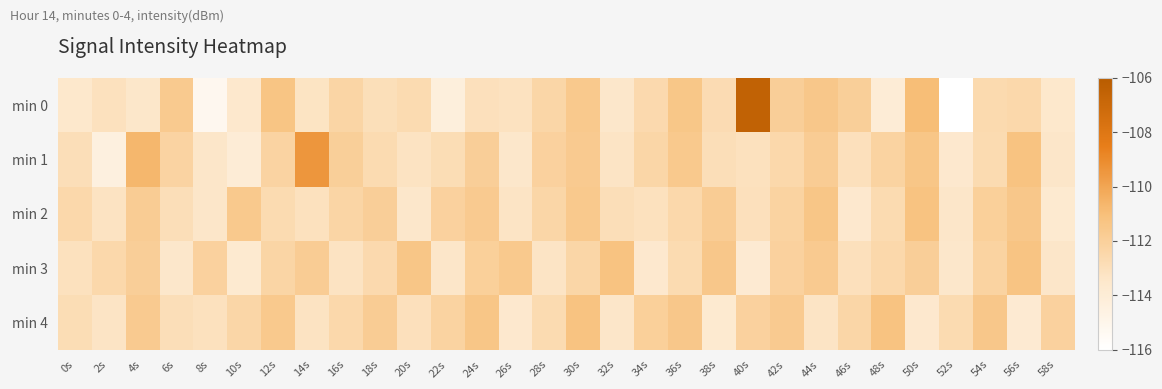

Reading left to right, extract all data points from this chart.

min 0: 0s=-113.5	2s=-113.1	4s=-113.4	6s=-111.7	8s=-115.2	10s=-113.6	12s=-111.3	14s=-113.2	16s=-112.3	18s=-112.9	20s=-112.7	22s=-114.3	24s=-113.0	26s=-113.1	28s=-112.4	30s=-111.6	32s=-113.5	34s=-112.6	36s=-111.4	38s=-112.7	40s=-106.5	42s=-111.9	44s=-111.5	46s=-112.0	48s=-114.0	50s=-111.0	52s=-116.0	54s=-112.6	56s=-112.5	58s=-113.5
min 1: 0s=-112.9	2s=-114.4	4s=-110.7	6s=-112.2	8s=-113.4	10s=-114.0	12s=-112.2	14s=-109.4	16s=-111.9	18s=-112.7	20s=-113.2	22s=-112.8	24s=-111.9	26s=-113.5	28s=-112.1	30s=-111.7	32s=-113.3	34s=-112.4	36s=-111.6	38s=-112.9	40s=-113.1	42s=-112.5	44s=-111.8	46s=-113.0	48s=-112.2	50s=-111.4	52s=-113.6	54s=-112.7	56s=-111.2	58s=-113.4
min 2: 0s=-112.5	2s=-113.2	4s=-111.8	6s=-112.9	8s=-113.4	10s=-111.6	12s=-112.7	14s=-113.1	16s=-112.3	18s=-111.9	20s=-113.5	22s=-112.1	24s=-111.7	26s=-113.3	28s=-112.4	30s=-111.6	32s=-112.9	34s=-113.1	36s=-112.5	38s=-111.8	40s=-113.0	42s=-112.2	44s=-111.4	46s=-113.6	48s=-112.7	50s=-111.2	52s=-113.4	54s=-112.0	56s=-111.5	58s=-113.7
min 3: 0s=-113.1	2s=-112.5	4s=-111.9	6s=-113.5	8s=-112.1	10s=-113.7	12s=-112.3	14s=-111.8	16s=-113.2	18s=-112.6	20s=-111.4	22s=-113.4	24s=-112.0	26s=-111.6	28s=-113.3	30s=-112.4	32s=-111.2	34s=-113.6	36s=-112.7	38s=-111.5	40s=-113.8	42s=-112.1	44s=-111.7	46s=-113.0	48s=-112.5	50s=-111.9	52s=-113.5	54s=-112.2	56s=-111.3	58s=-113.4
min 4: 0s=-112.8	2s=-113.3	4s=-111.7	6s=-112.9	8s=-113.1	10s=-112.4	12s=-111.6	14s=-113.2	16s=-112.5	18s=-111.8	20s=-113.0	22s=-112.2	24s=-111.4	26s=-113.6	28s=-112.7	30s=-111.2	32s=-113.4	34s=-112.0	36s=-111.5	38s=-113.7	40s=-112.1	42s=-111.7	44s=-113.3	46s=-112.4	48s=-111.2	50s=-113.6	52s=-112.7	54s=-111.5	56s=-113.8	58s=-112.1